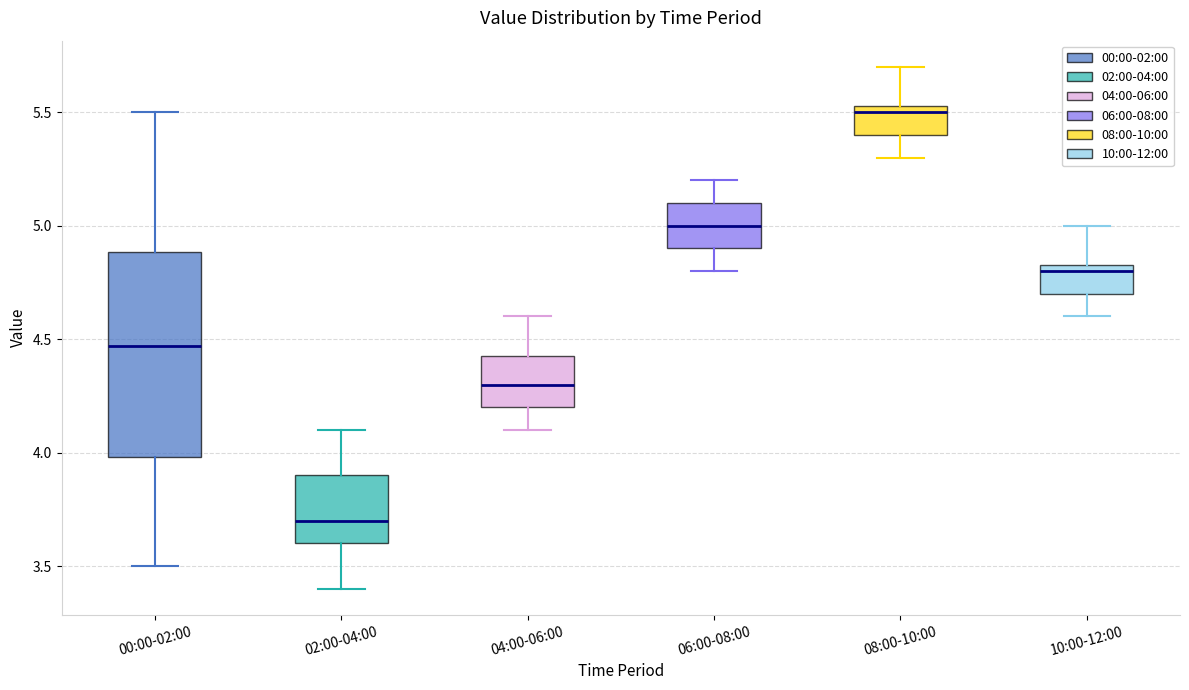

Which box's median line is the highest?

08:00-10:00